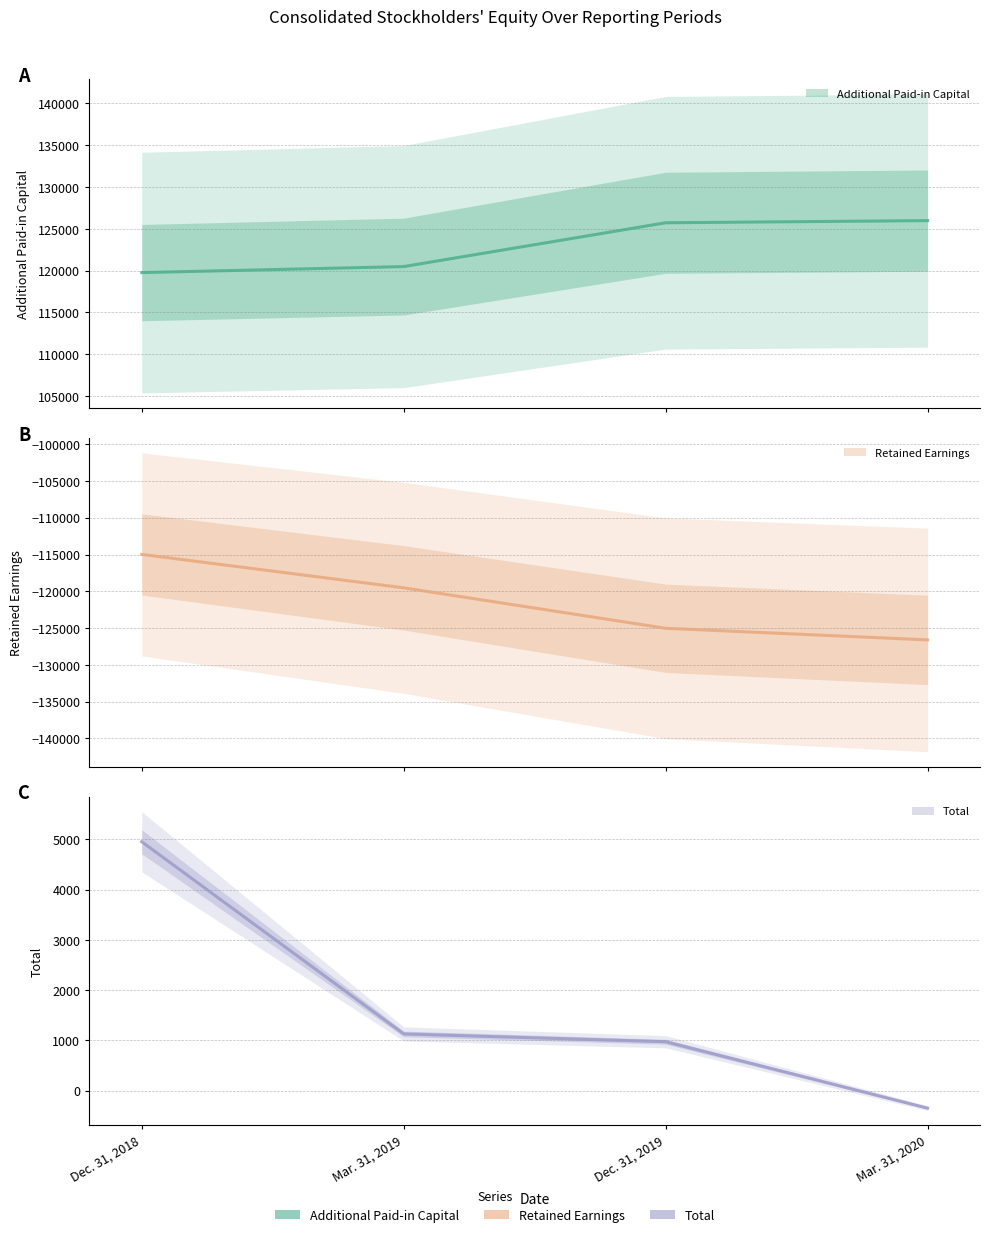

What is the label of the 2nd point from the left?

Mar. 31, 2019